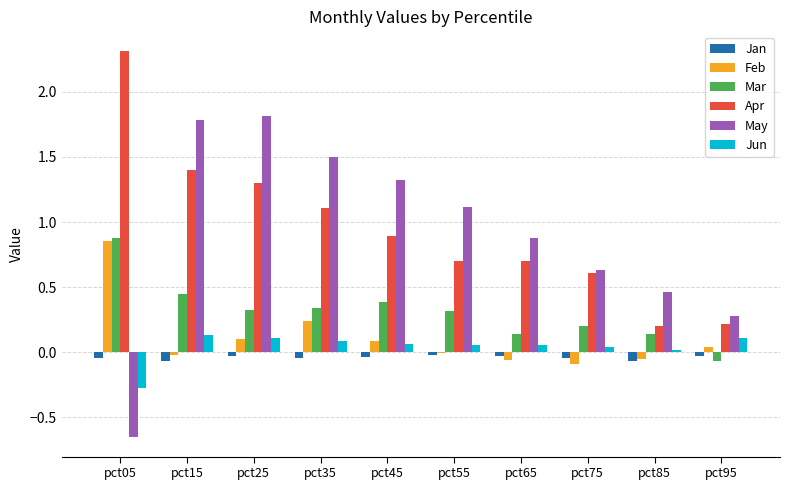

At which category does the chart reach its peak across all series?

pct05